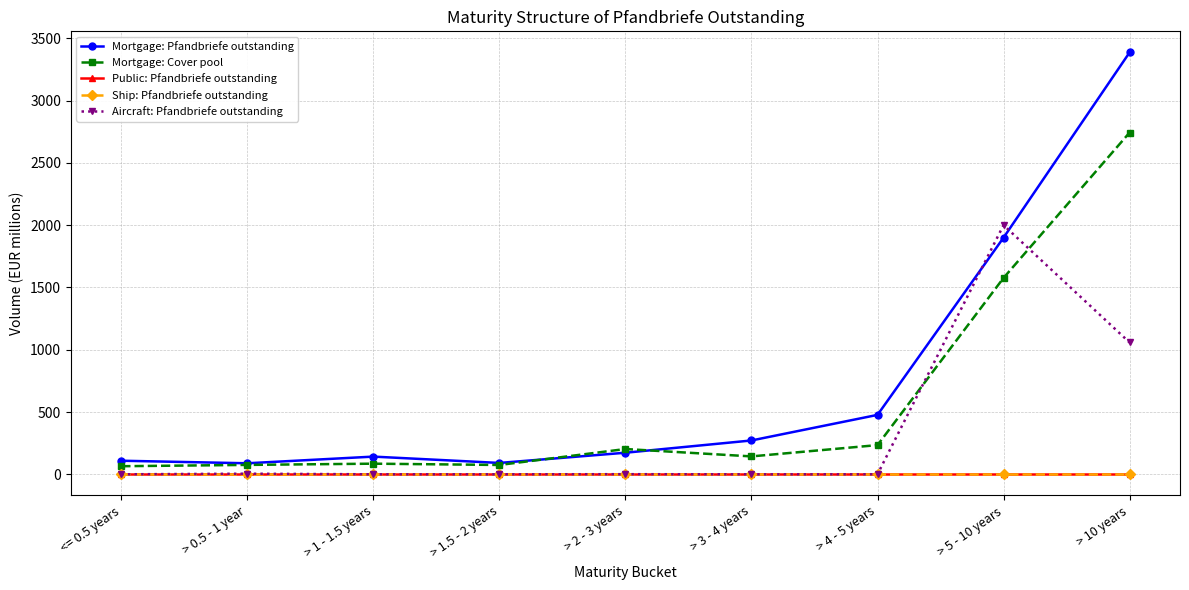

What is the difference between the maximum and minimum values in the Mortgage: Pfandbriefe outstanding series?

3297.4